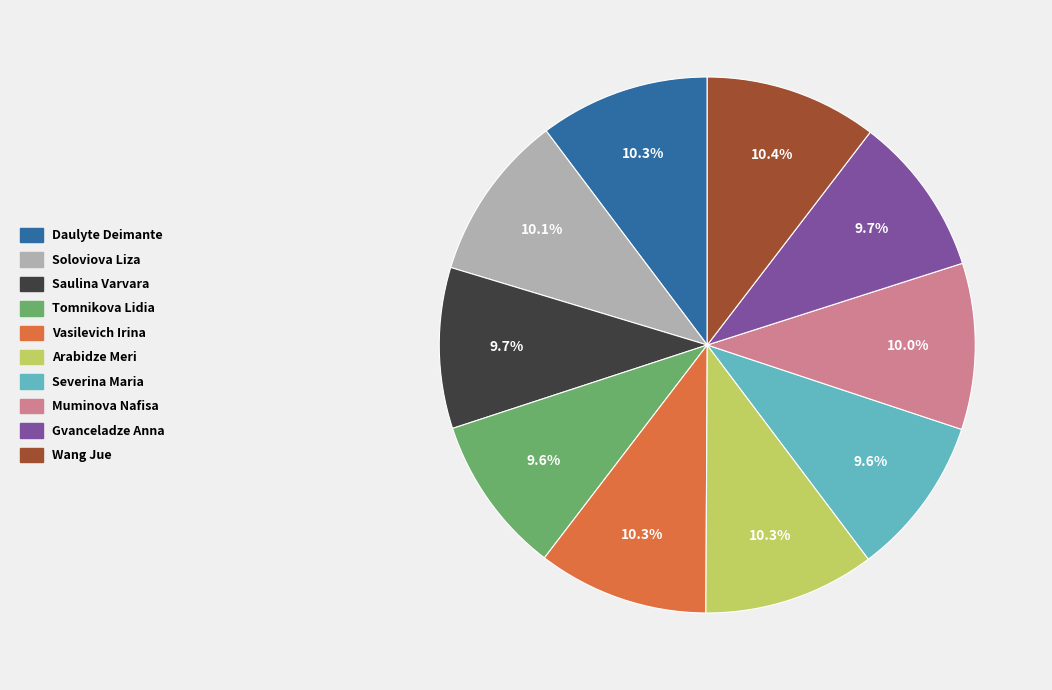

To the nearest percent, what percentage of the pie is Wang Jue?

10%